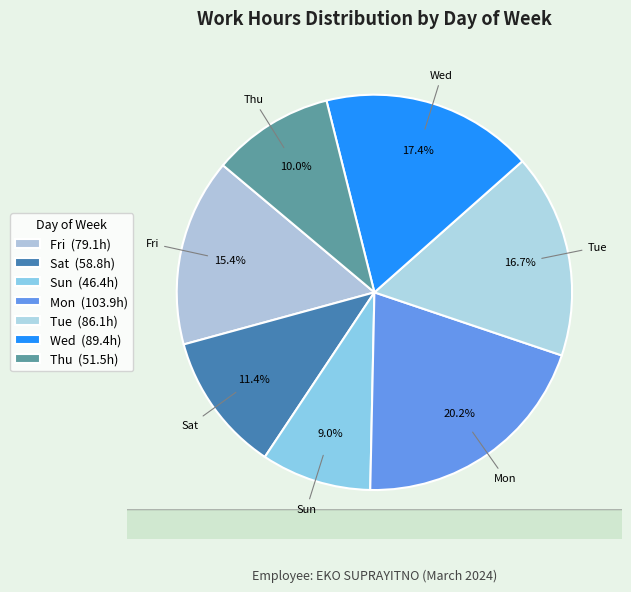

Which slice is the largest?

Mon